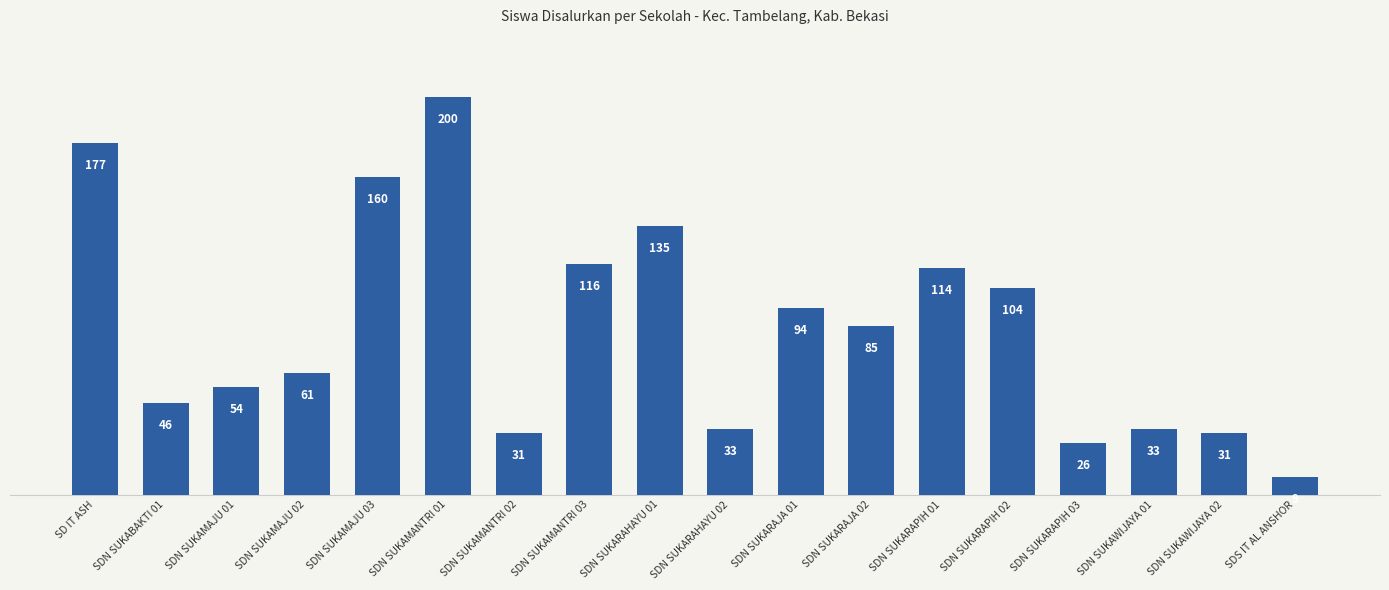

Is it true that the value at SDN SUKARAHAYU 02 is 8?

False